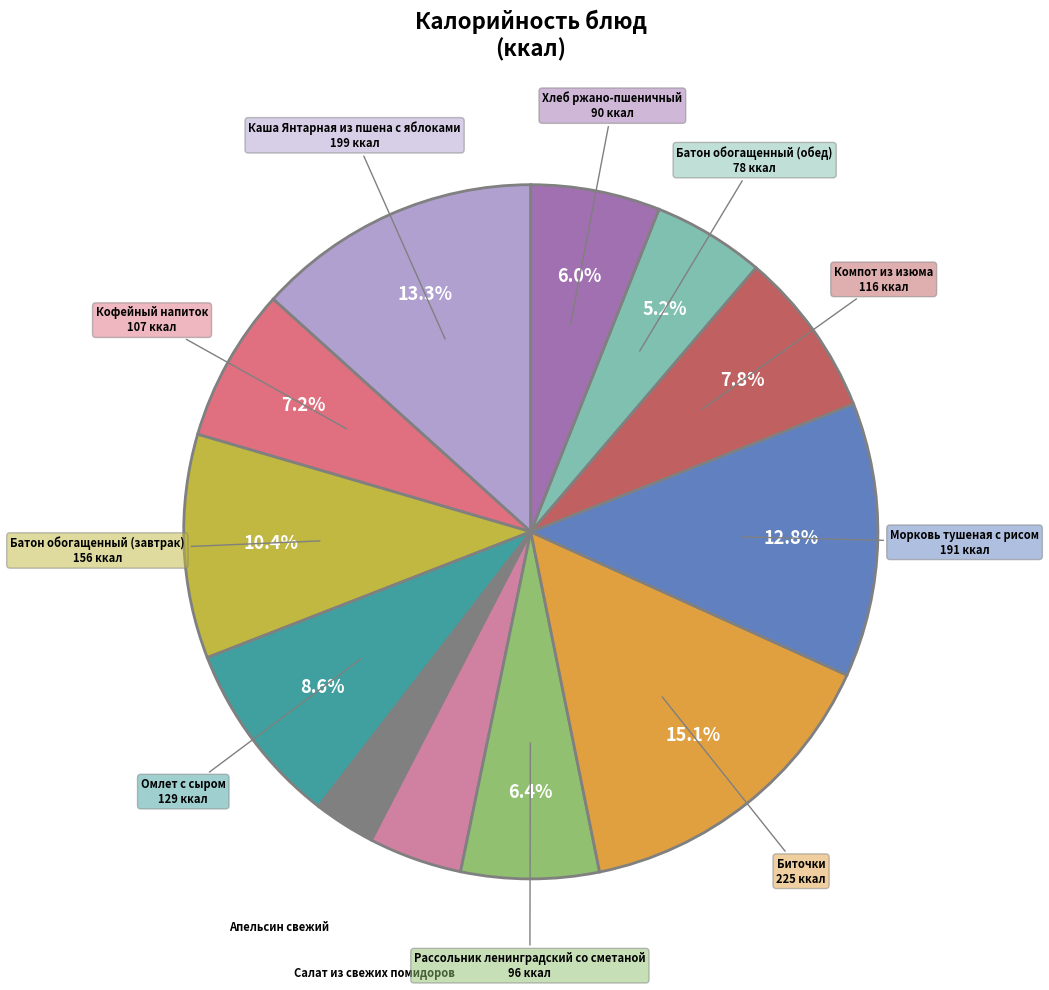

How many slices are in this pie chart?

12